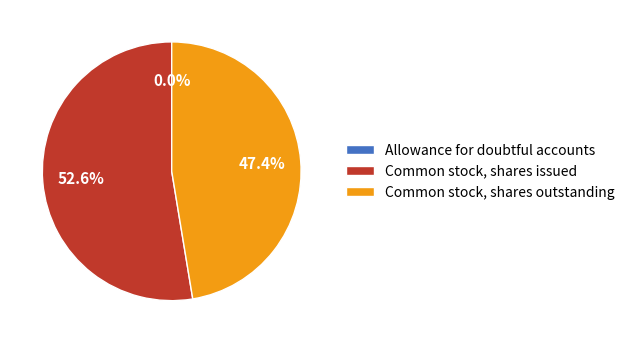

Which slice is the largest?

Common stock, shares issued